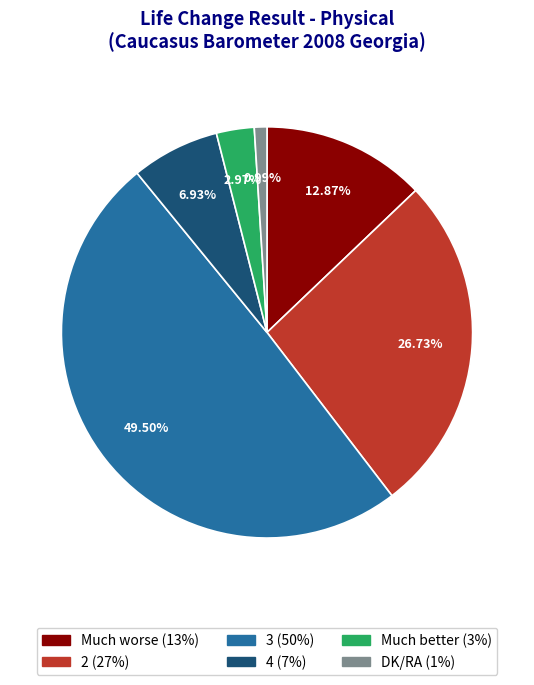

To the nearest percent, what is the difference between the largest and smallest slice percentages?

49%